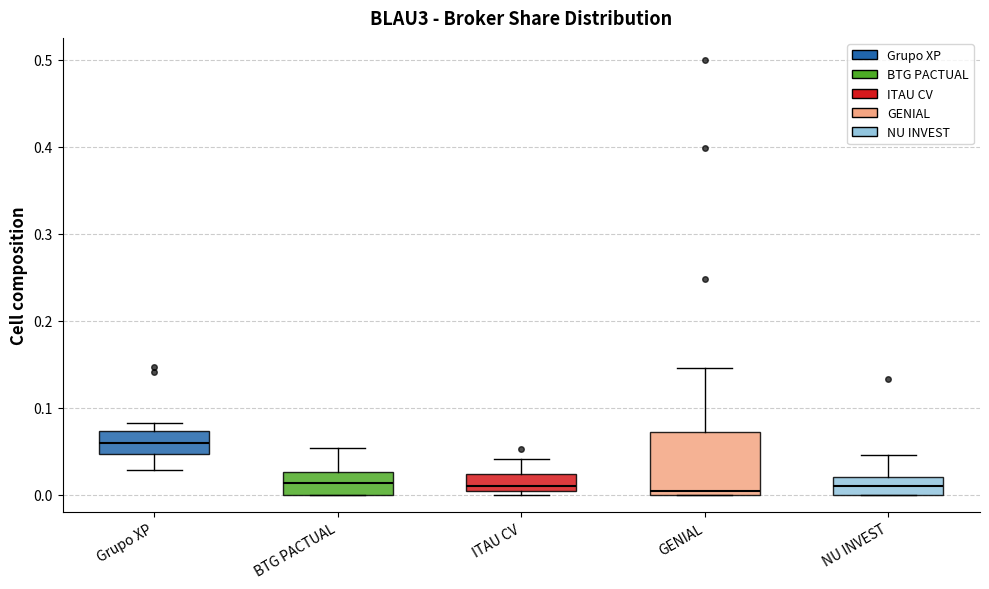

Reading left to right, read every box against the y-axis: the position of its median line, the range the box covers, and the ends of its whiskers. The values are not printed on the chart, so give them approximately, as read against the axis.

Grupo XP: median 0.06, box 0.05 to 0.07, whiskers 0.03 to 0.08
BTG PACTUAL: median 0.01, box 0.00 to 0.03, whiskers 0.00 to 0.05
ITAU CV: median 0.01, box 0.00 to 0.02, whiskers 0.00 (just below the box's lower edge) to 0.04
GENIAL: median 0.00 (just above the box's lower edge), box 0.00 to 0.07, whiskers 0.00 to 0.15
NU INVEST: median 0.01, box 0.00 to 0.02, whiskers 0.00 to 0.05